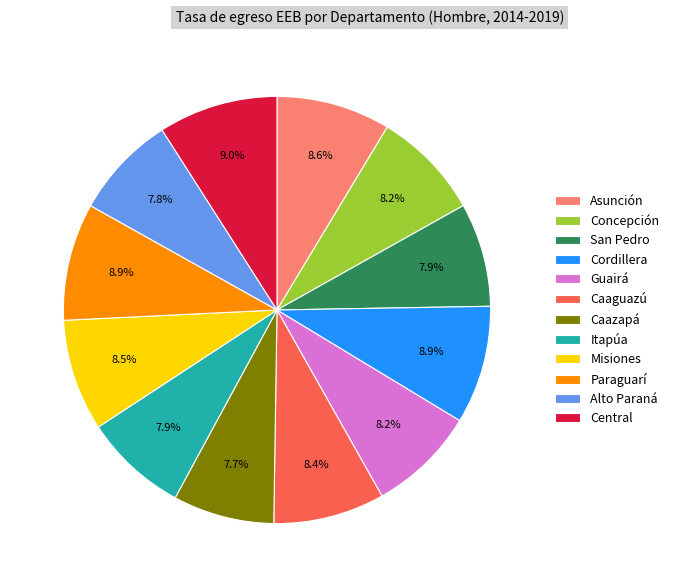

To the nearest percent, what percentage of the pie is Cordillera?

9%